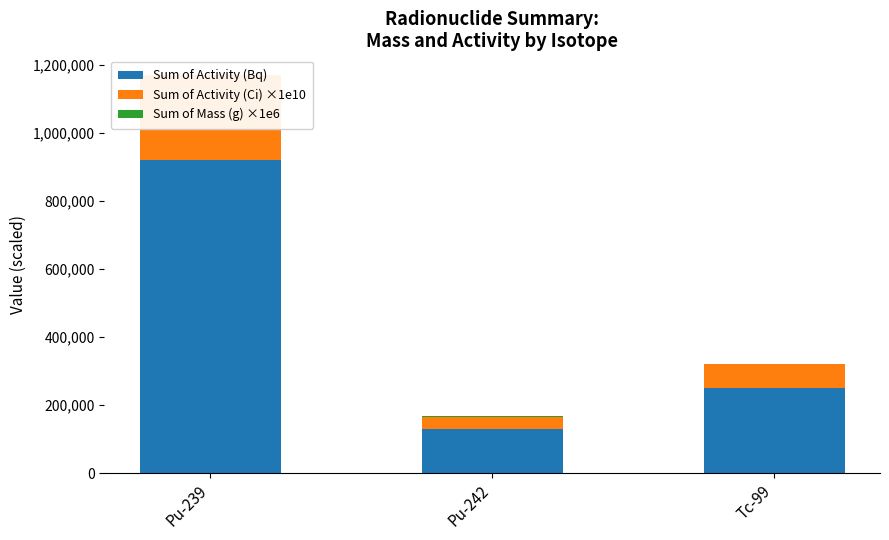

At which category is the sum across all series the highest?

Pu-239